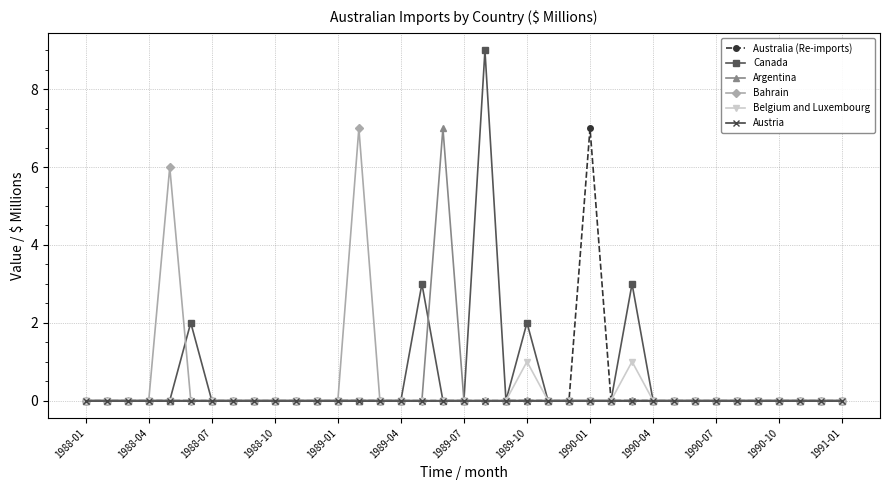

Which series has the widest spread of values?

Canada